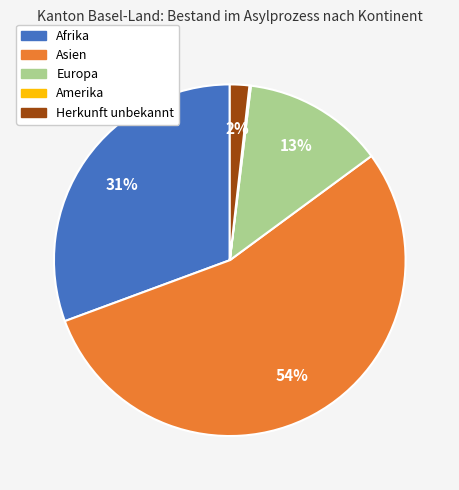

To the nearest percent, what is the average slice percentage?

20%